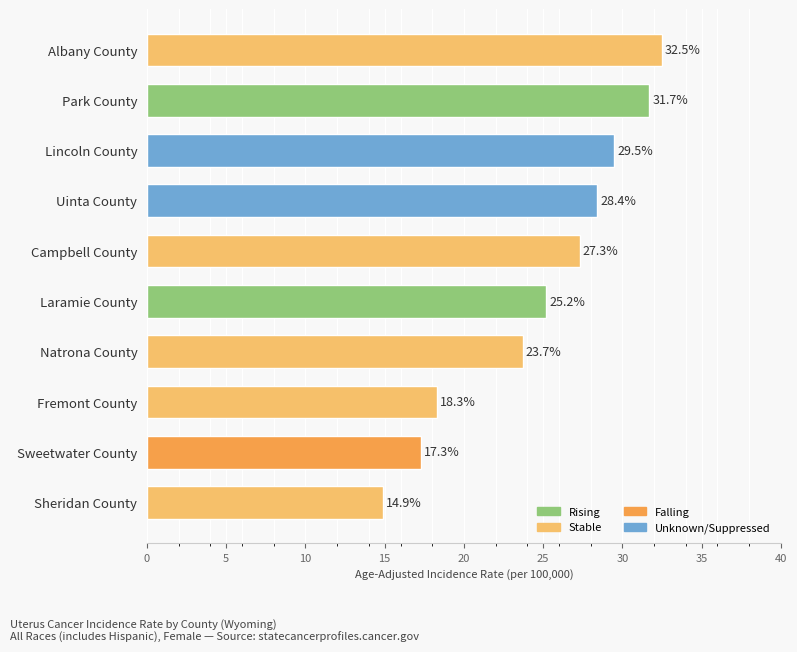

What is the smallest value displayed?

14.9